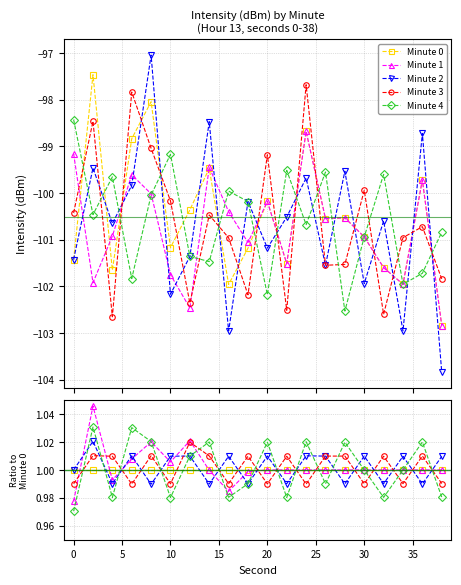

At how many categories does at least one series exceed 0?

20